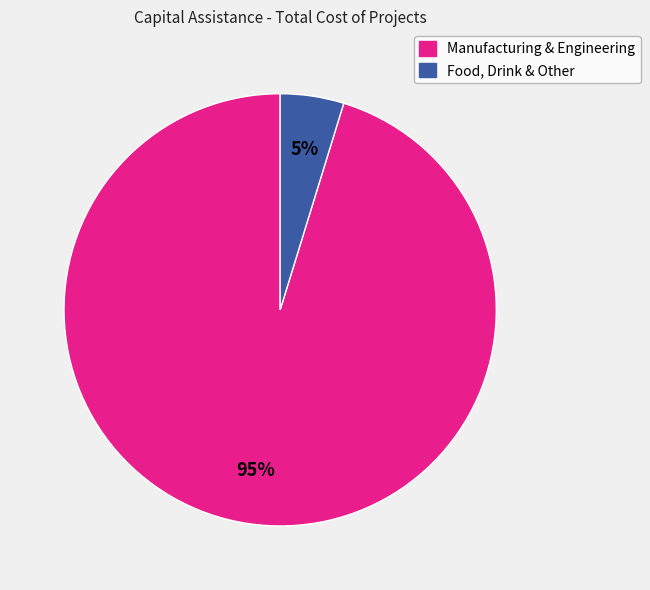

How many slices are in this pie chart?

2